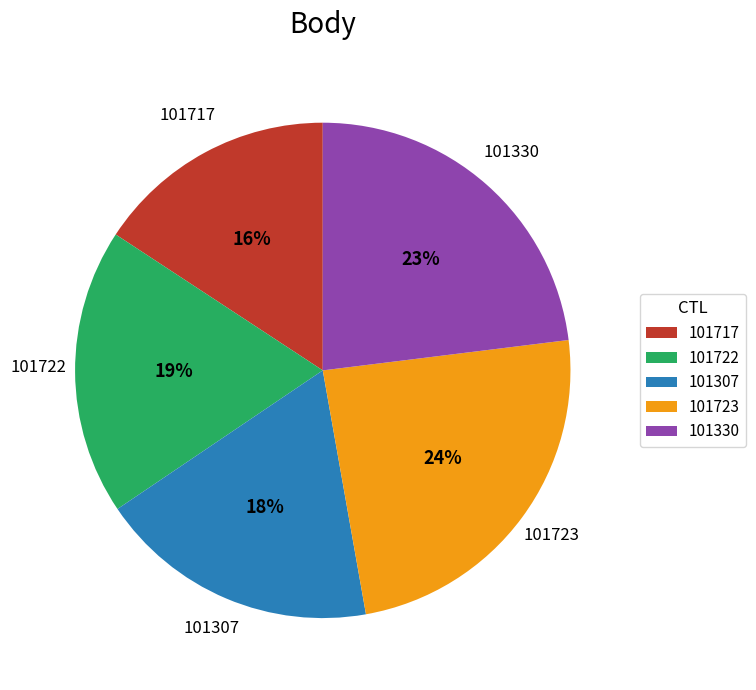

Which category has the biggest portion of the pie?

101723